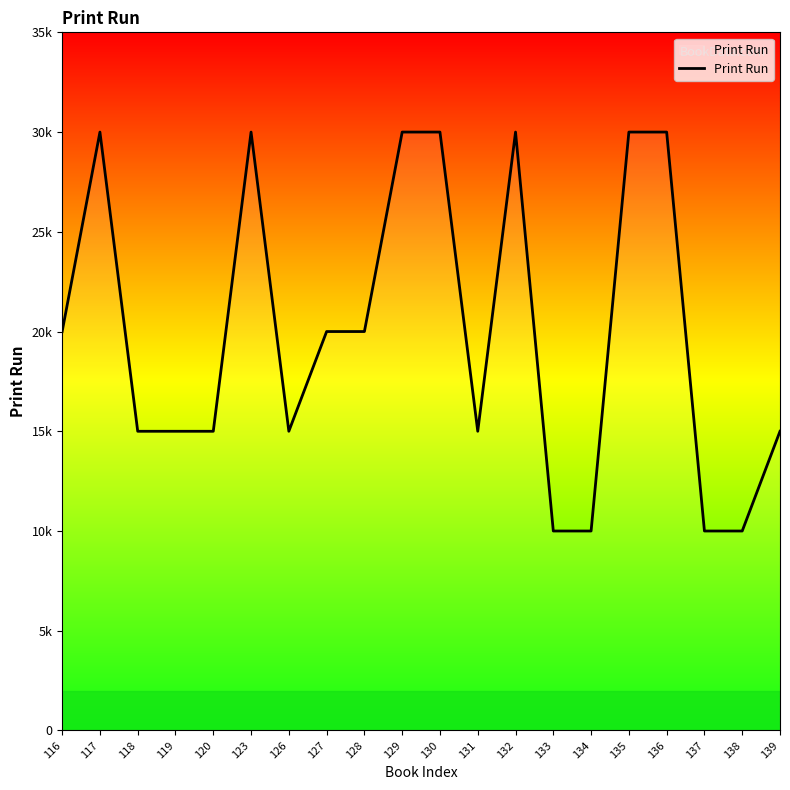

Does the chart have visible grid lines?

No